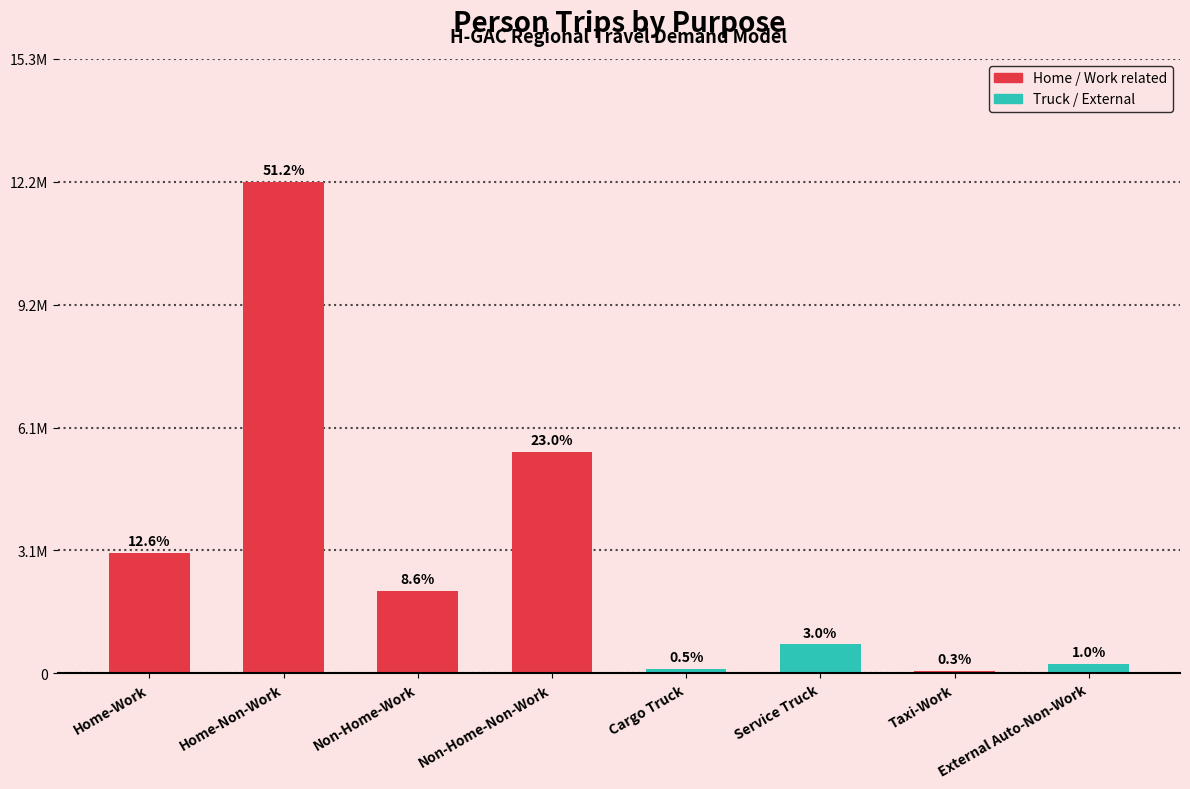

Are the bars horizontal?

No